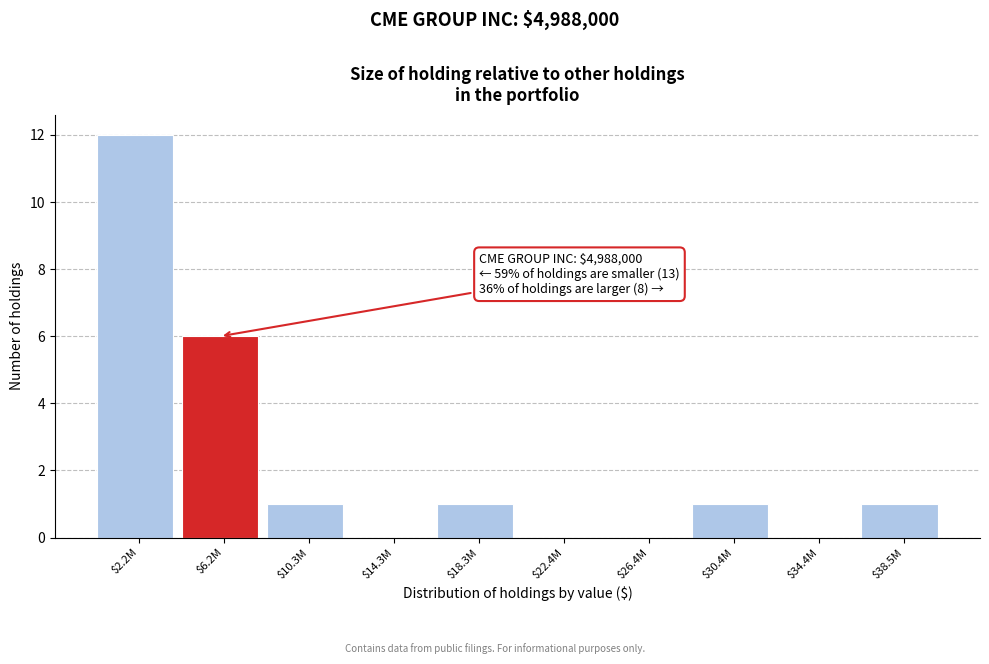

At which category does the chart reach its peak across all series?

$2.2M